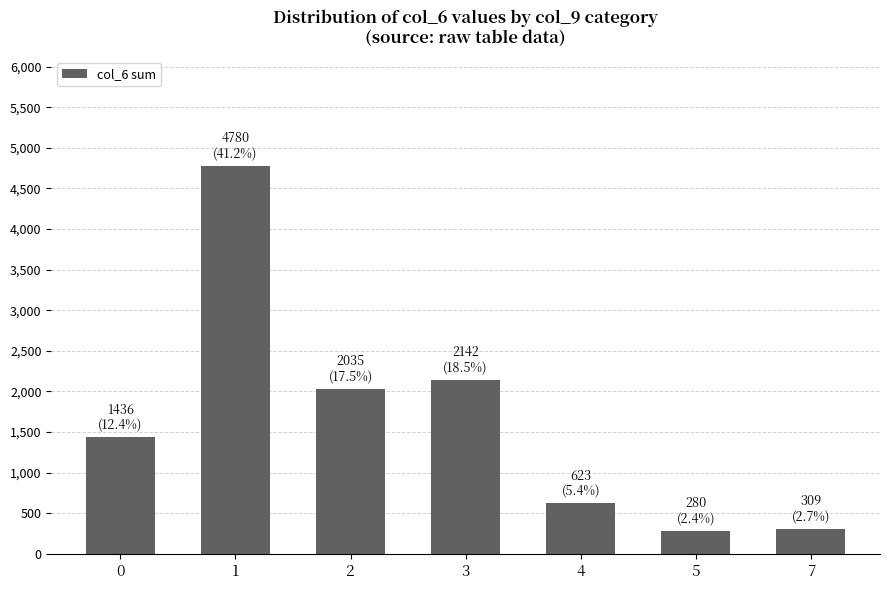

What is the maximum value shown in the chart?

4780